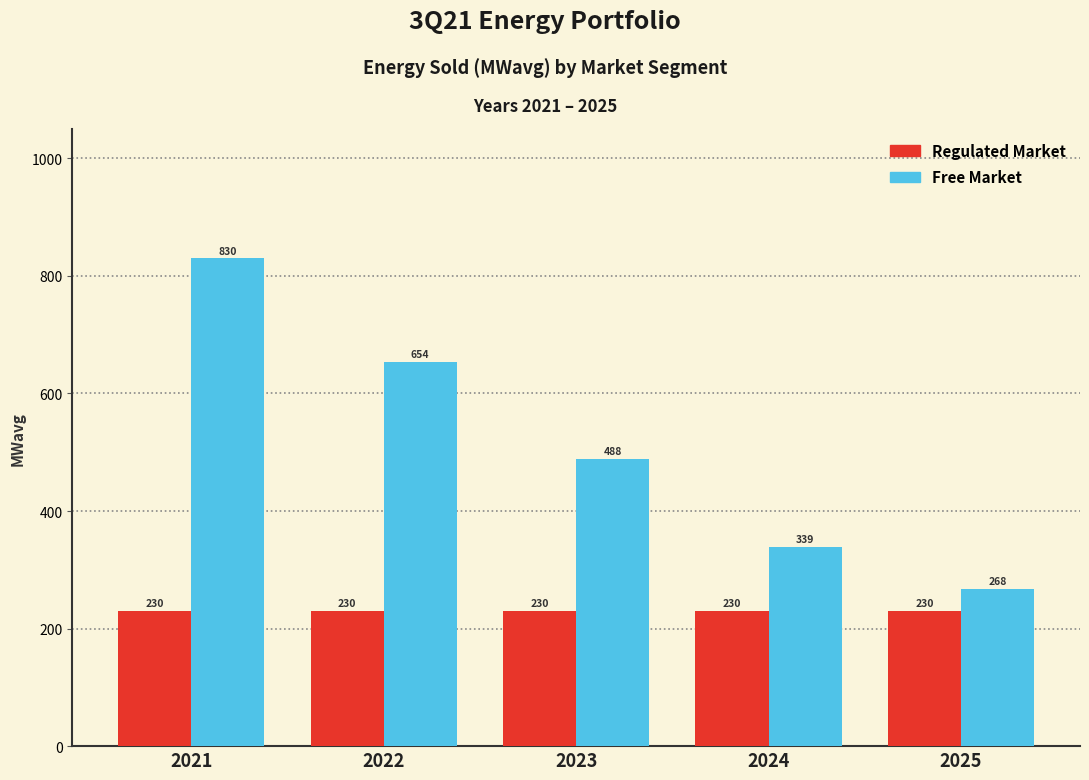

Rank the series by their average value, from highest to lowest.

Free Market, Regulated Market